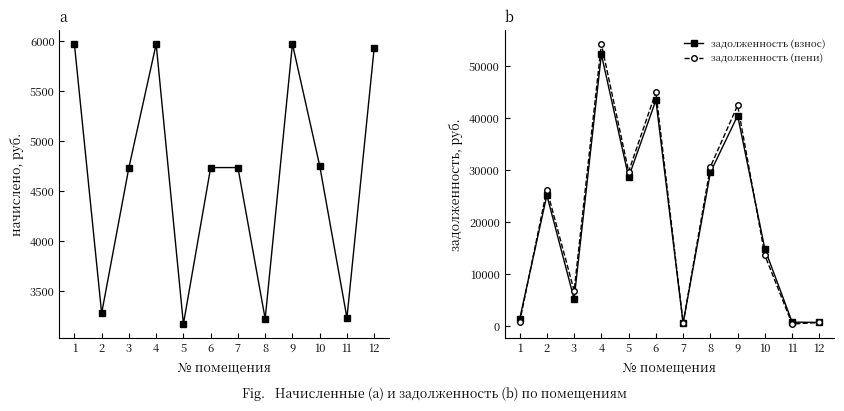

Count the number of categories in the chart.

12